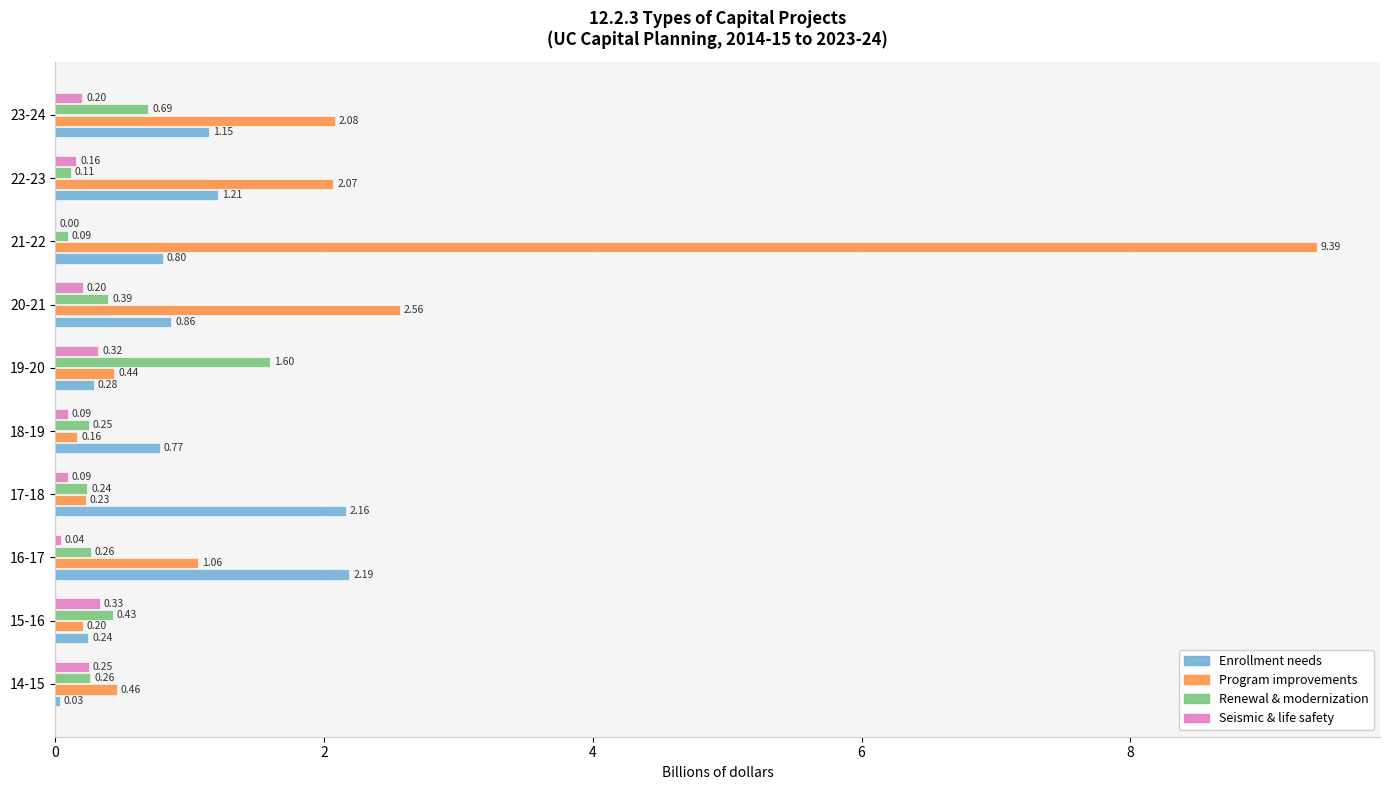

At which category is the sum across all series the highest?

21-22